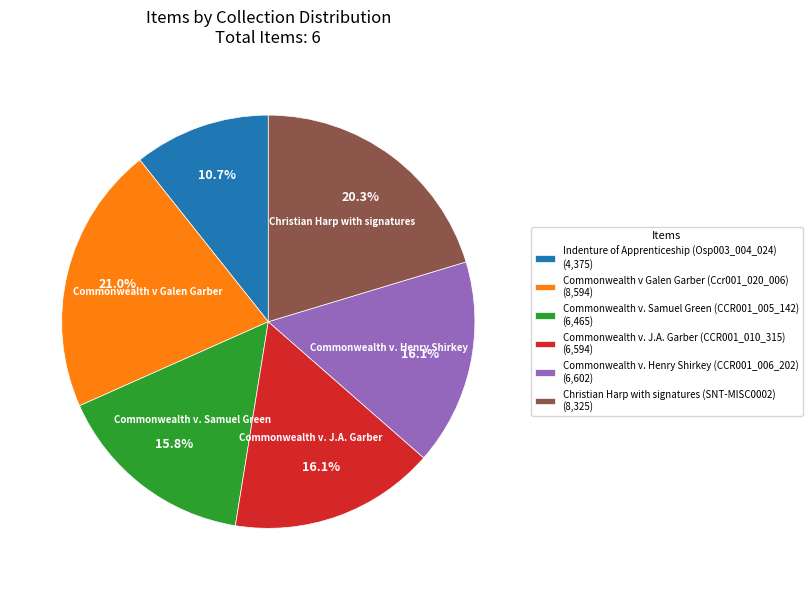

Do Christian Harp with signatures (SNT-MISC0002) and Indenture of Apprenticeship (Osp003_004_024) together represent more than half of the pie?

No